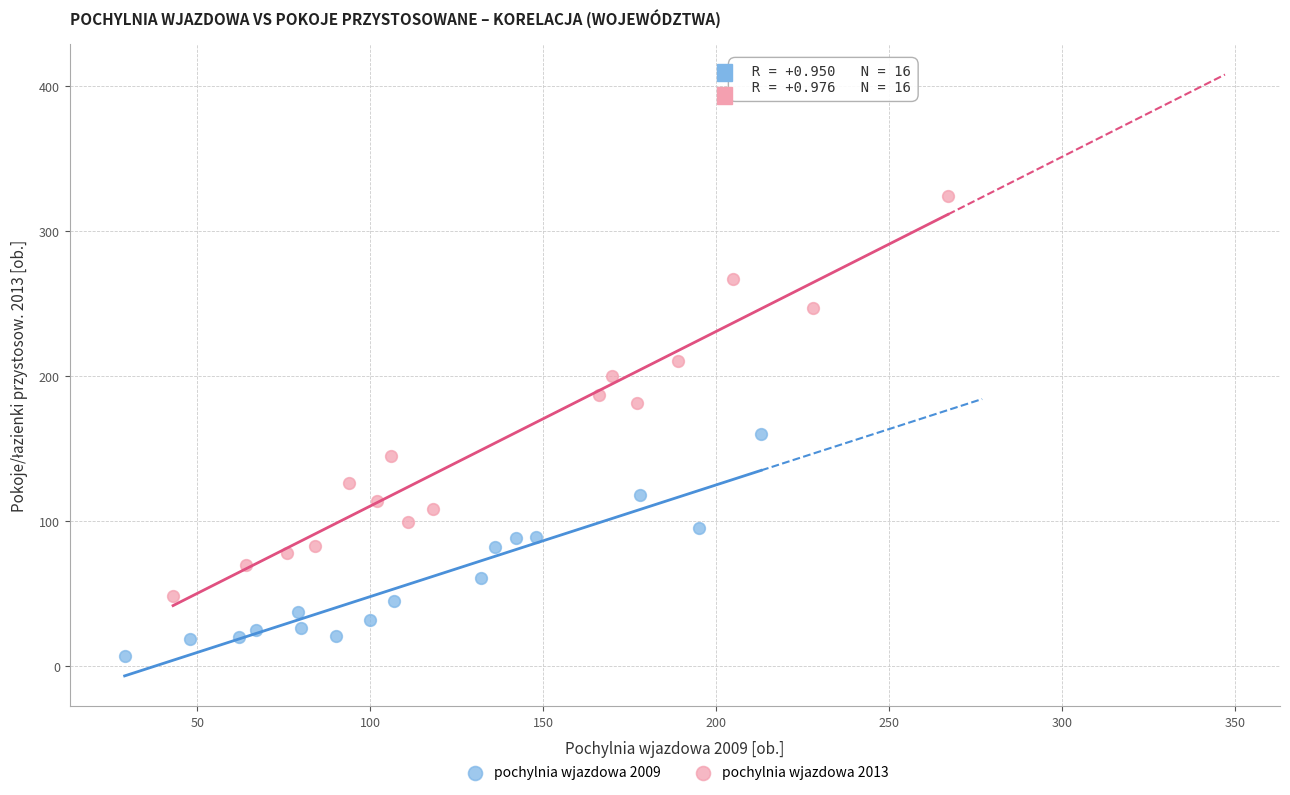

Which series contains the lowest Y value?

pochylnia wjazdowa 2009